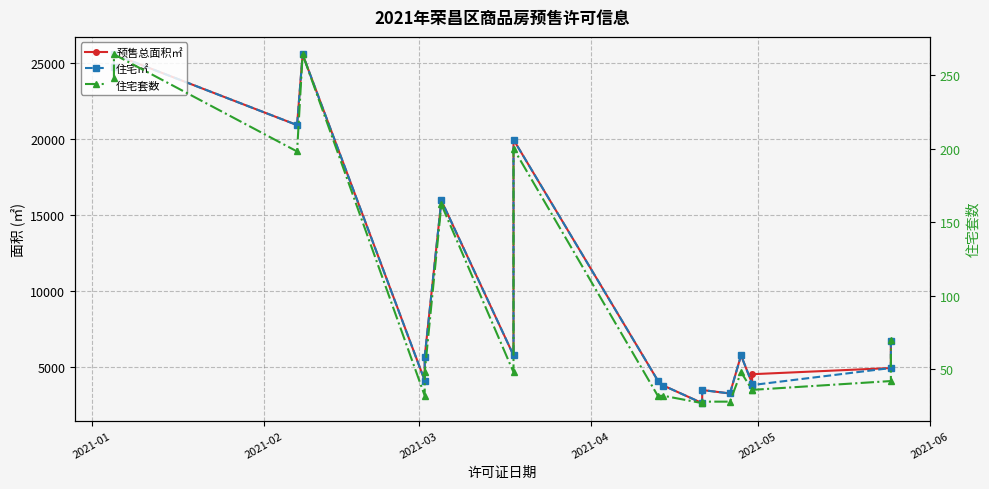

What is the sum of all 住宅㎡ values?

190324.5